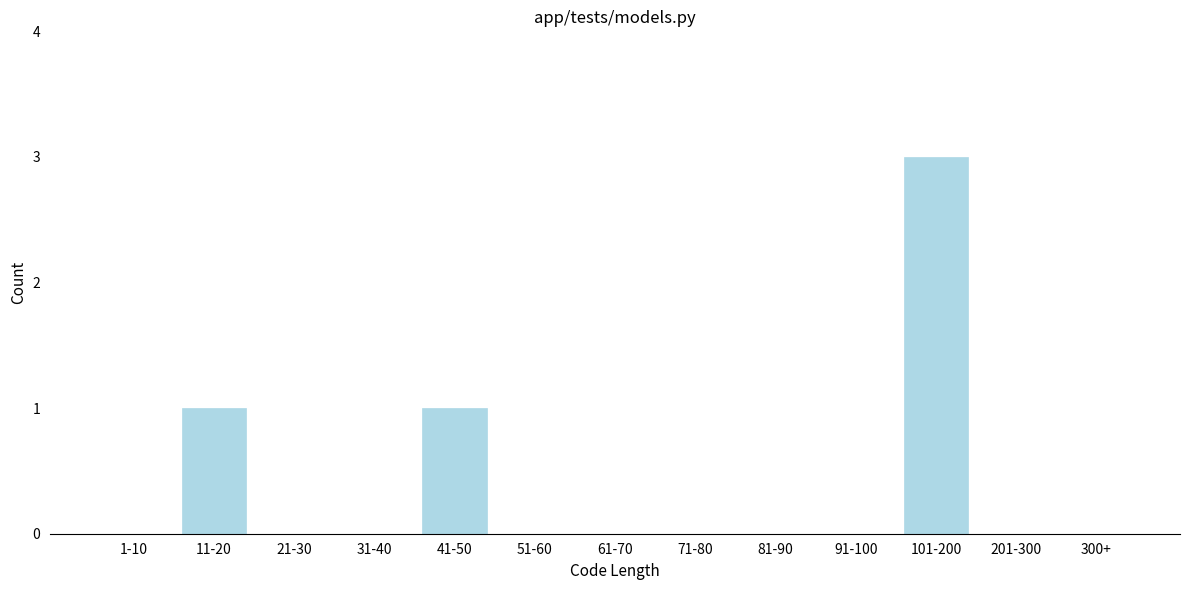

Reading right to left, list all the values displayed in this chart.

300+=0	201-300=0	101-200=3	91-100=0	81-90=0	71-80=0	61-70=0	51-60=0	41-50=1	31-40=0	21-30=0	11-20=1	1-10=0